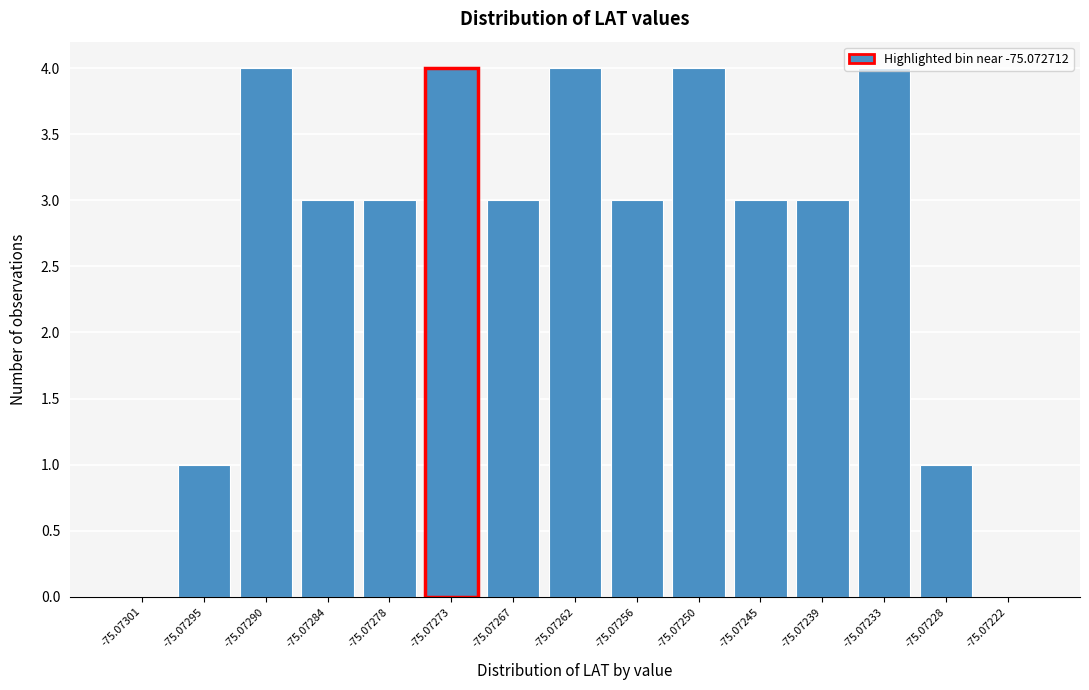

True or false: the data shows 0 at -75.07301.

True